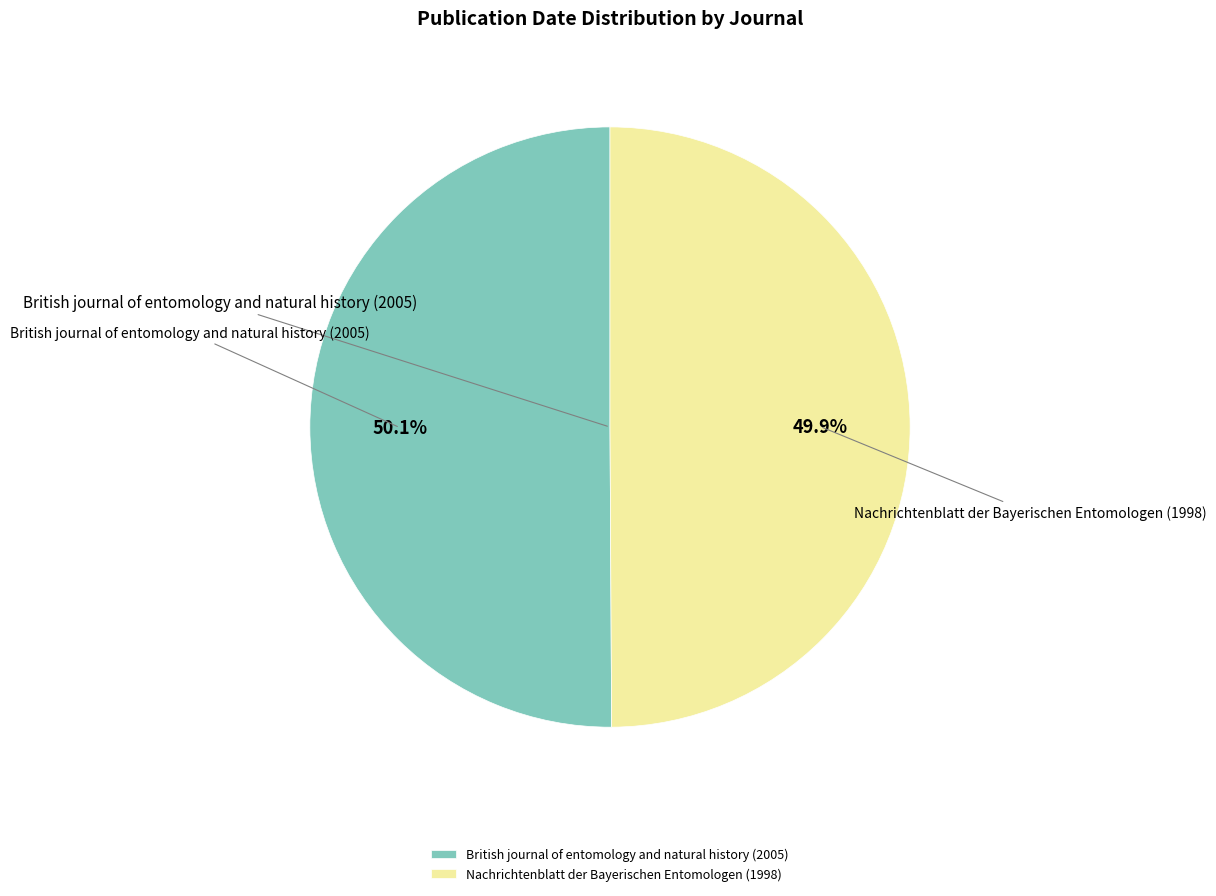

Is there a majority slice in this chart?

Yes